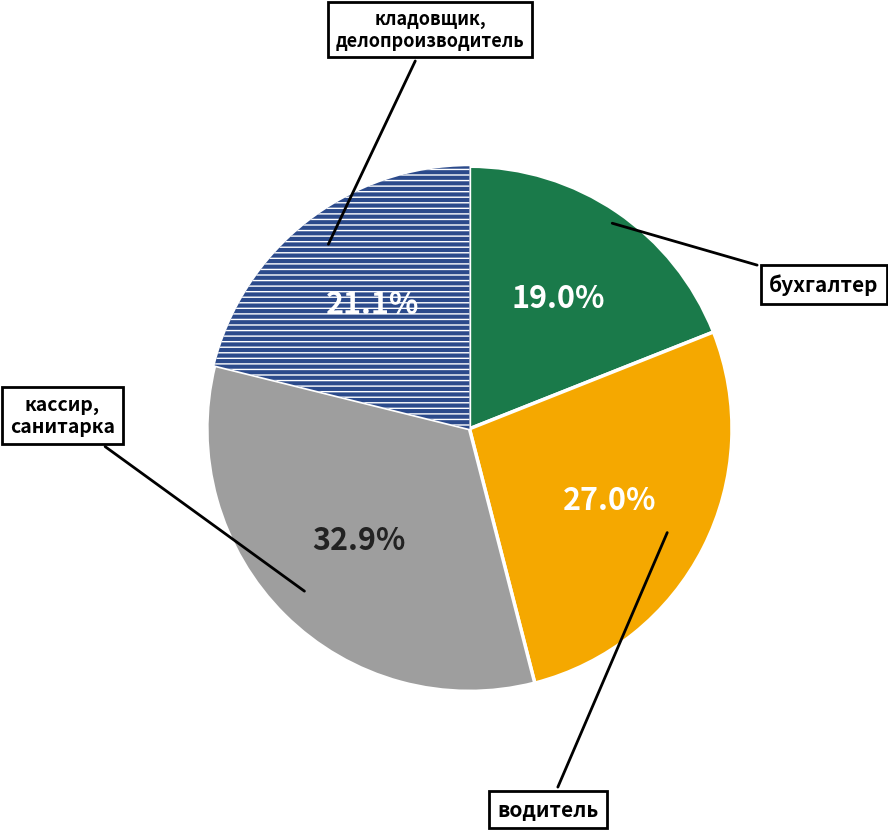

How many slices are in this pie chart?

4